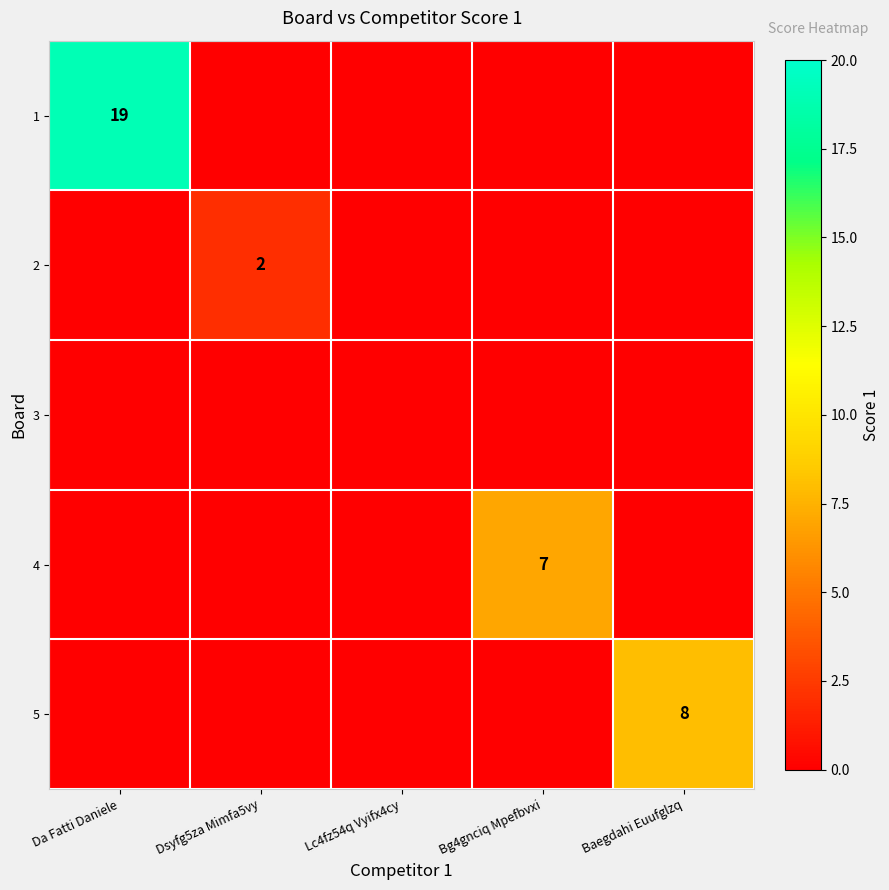

Which label corresponds to the largest value in the chart?

Da Fatti Daniele